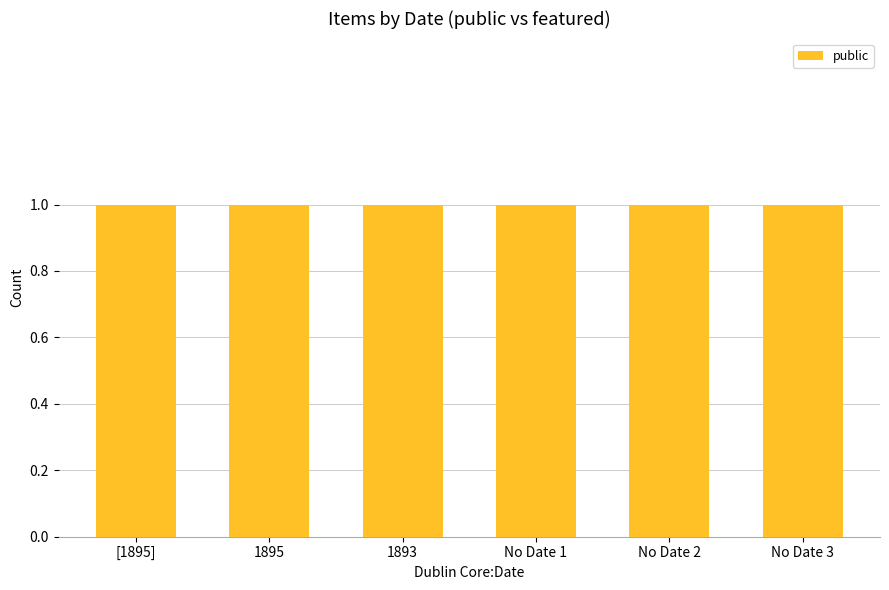

What is the sum of the public values at [1895] and 1893?

2